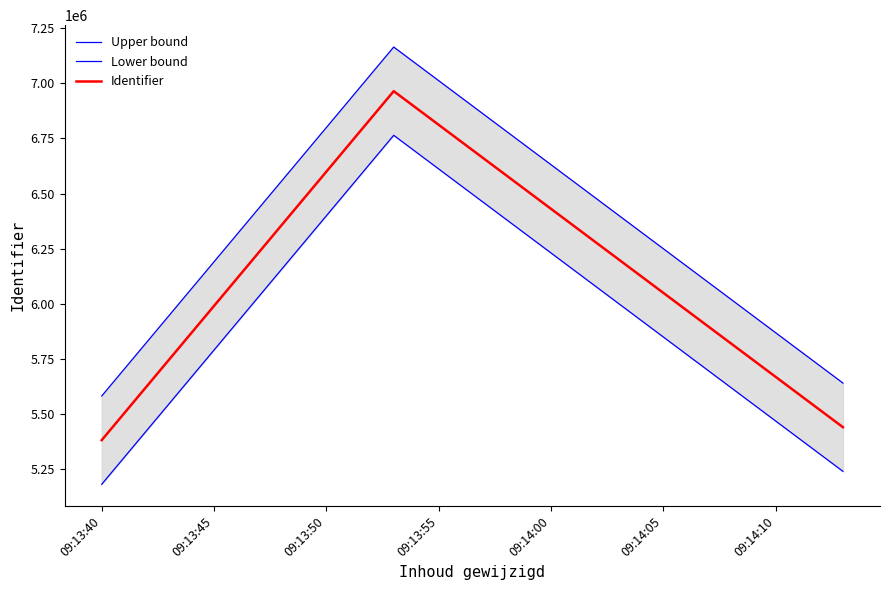

The value of Upper bound at 09:13:45 is 12101151. True or false?

False